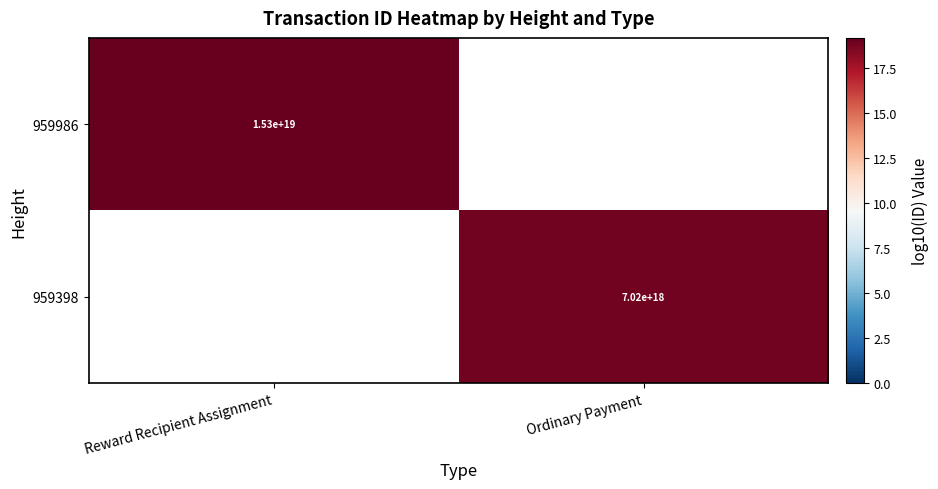

What is the minimum value for 959986?

19.2